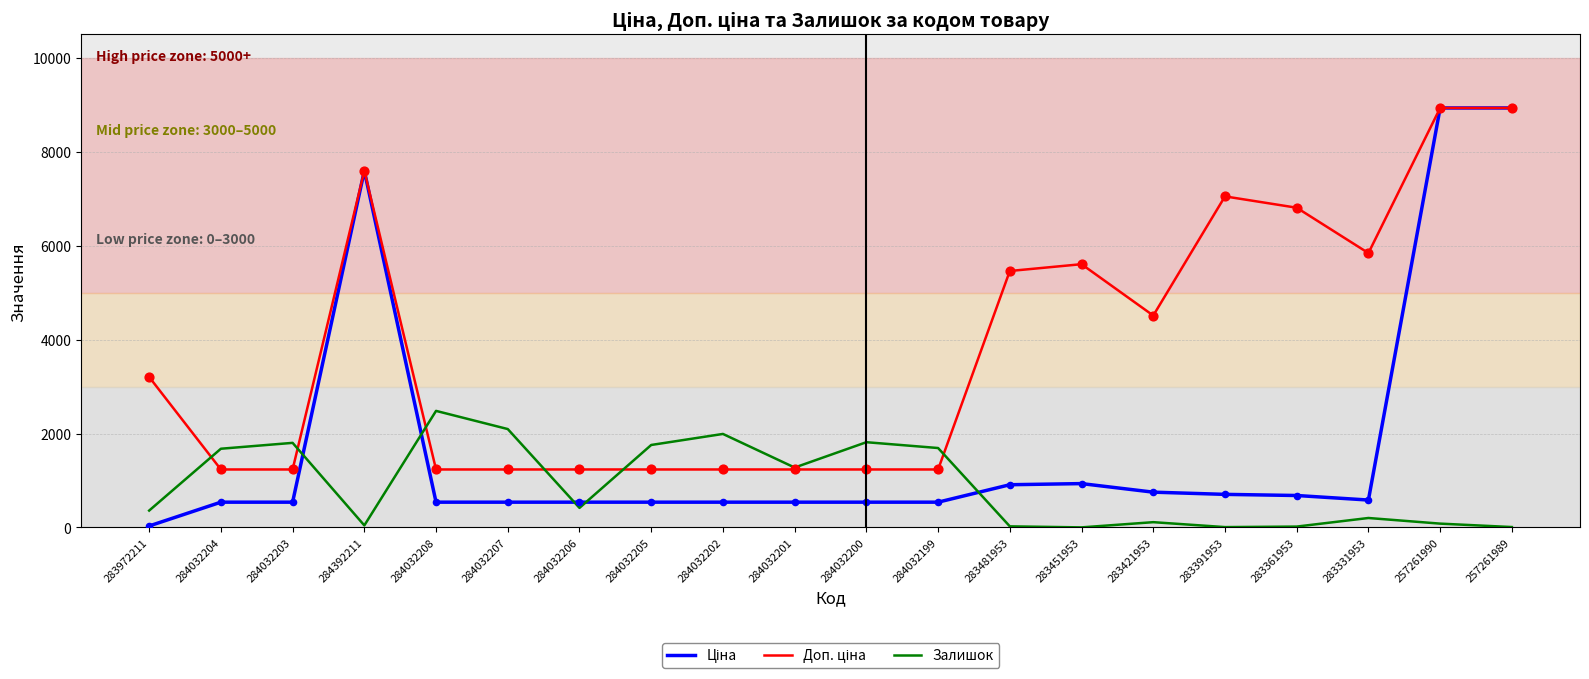

What is the total value across all series at 284032207?

3870.4